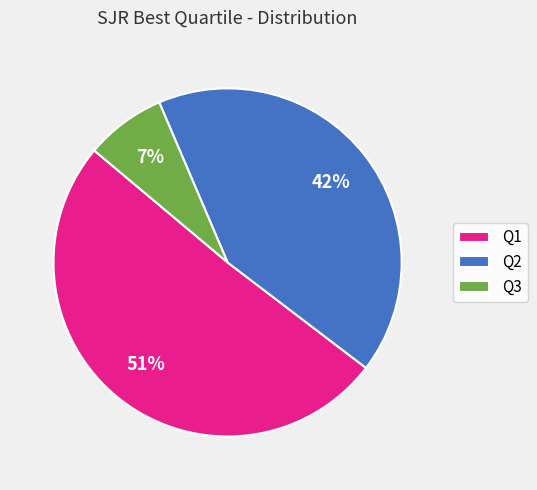

Which slice is the smallest?

Q3